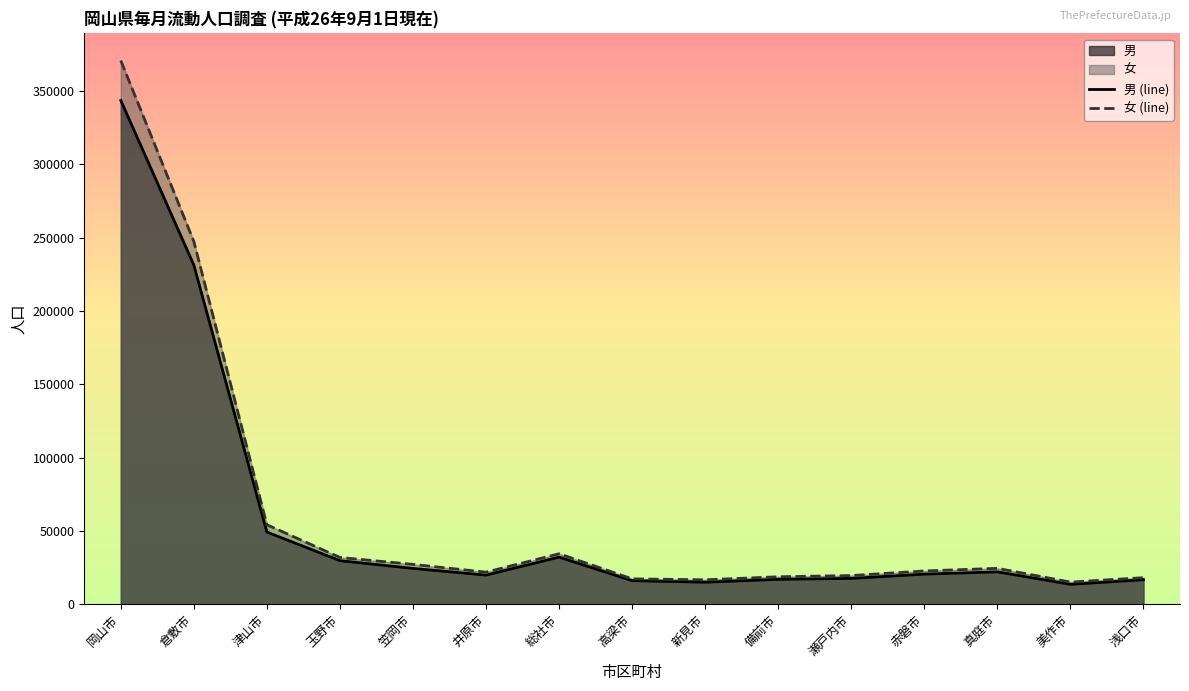

At which category does 男 reach its first local valley?

井原市